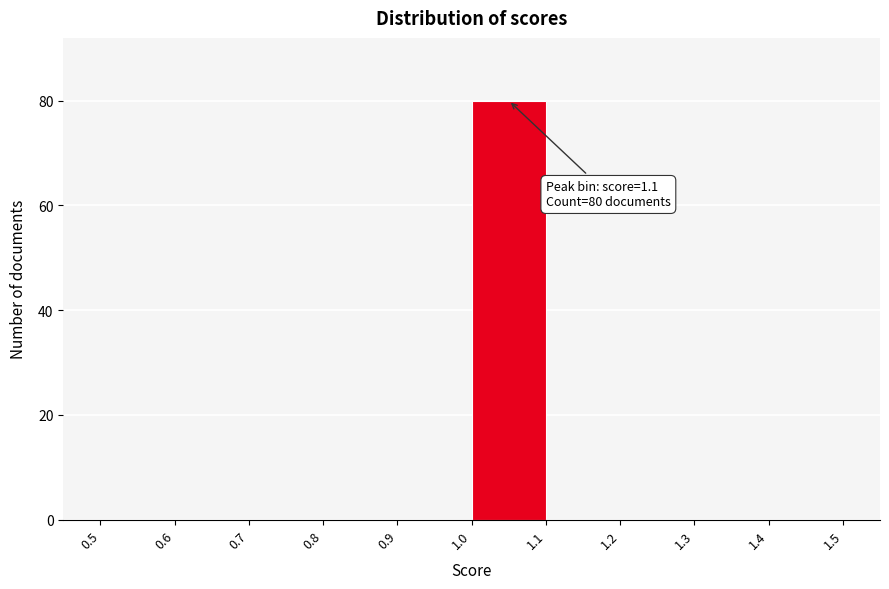

Which range on the x-axis has the tallest bar?

1.0 to 1.1